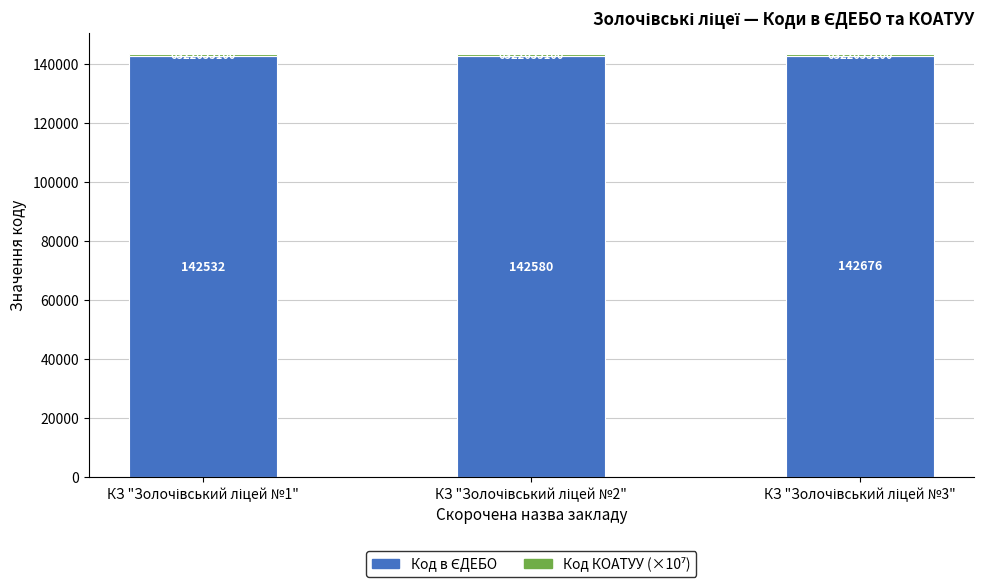

List the labels in order of Код КОАТУУ (×10⁷) value, smallest first.

КЗ "Золочівський ліцей №1", КЗ "Золочівський ліцей №2", КЗ "Золочівський ліцей №3"